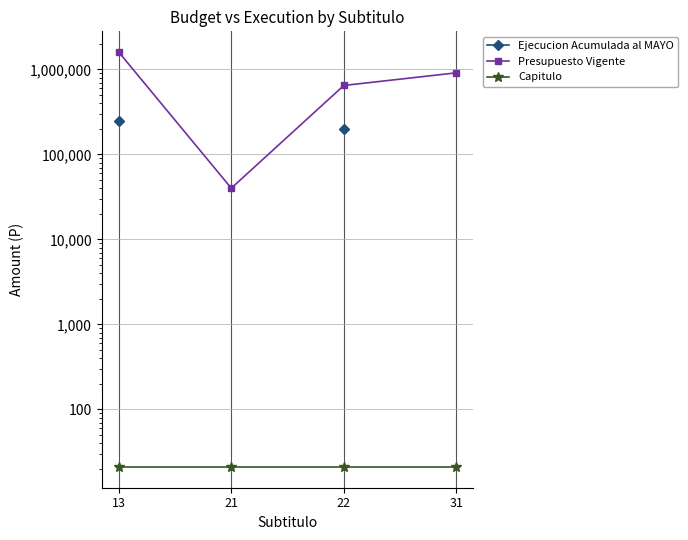

At which label does Ejecucion Acumulada al MAYO reach its peak?

13